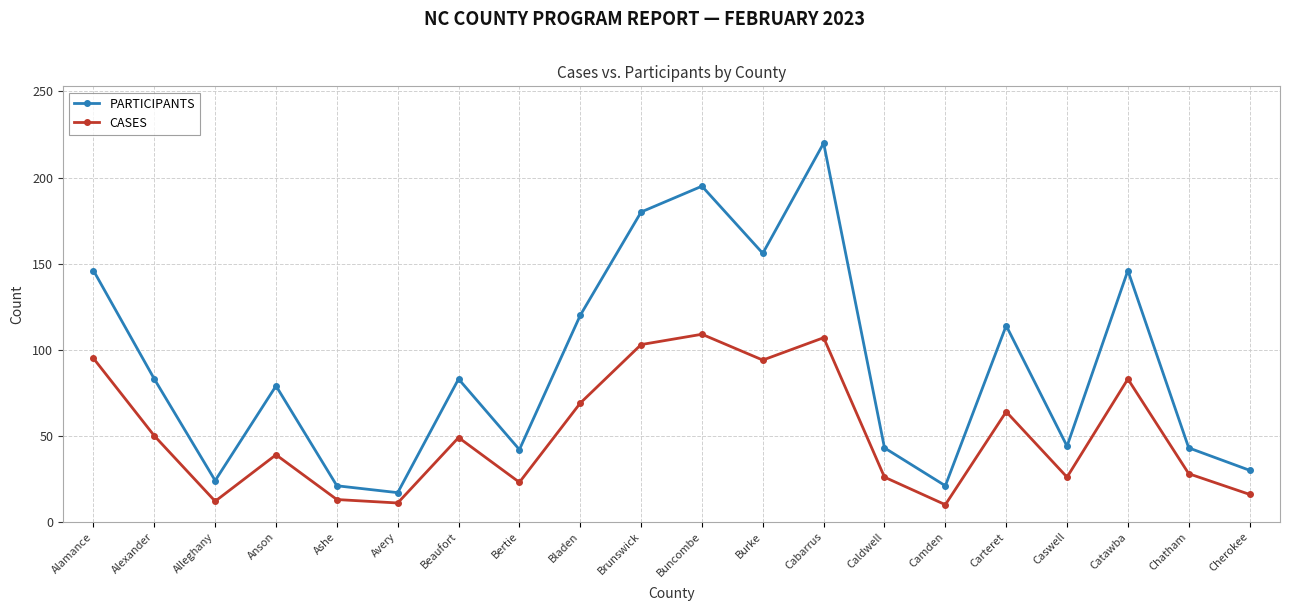

What are all the series names shown in the legend?

PARTICIPANTS, CASES